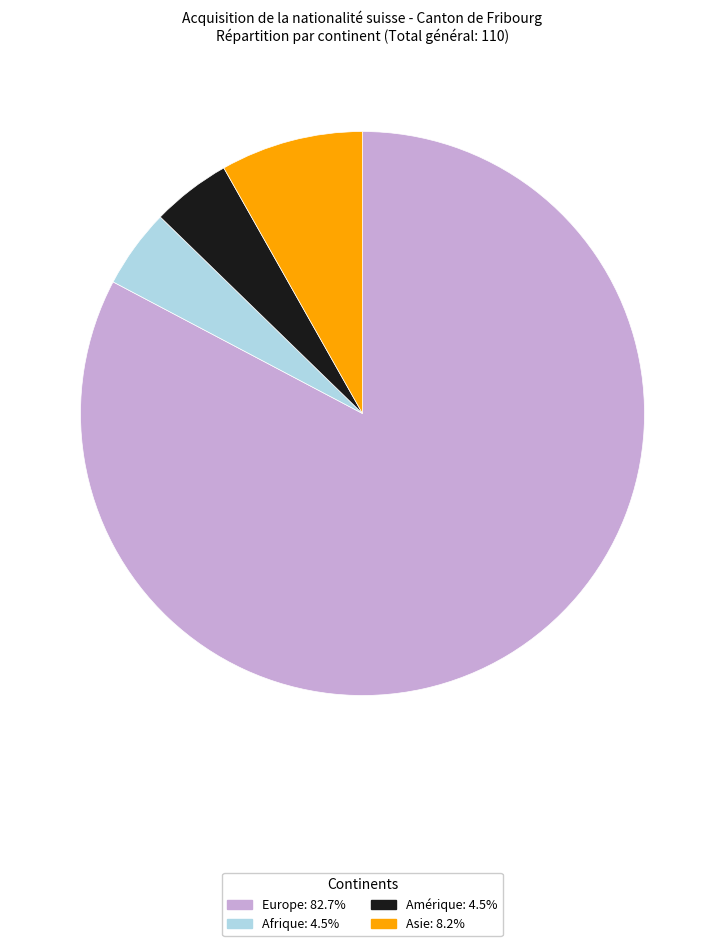

Is there a majority slice in this chart?

Yes